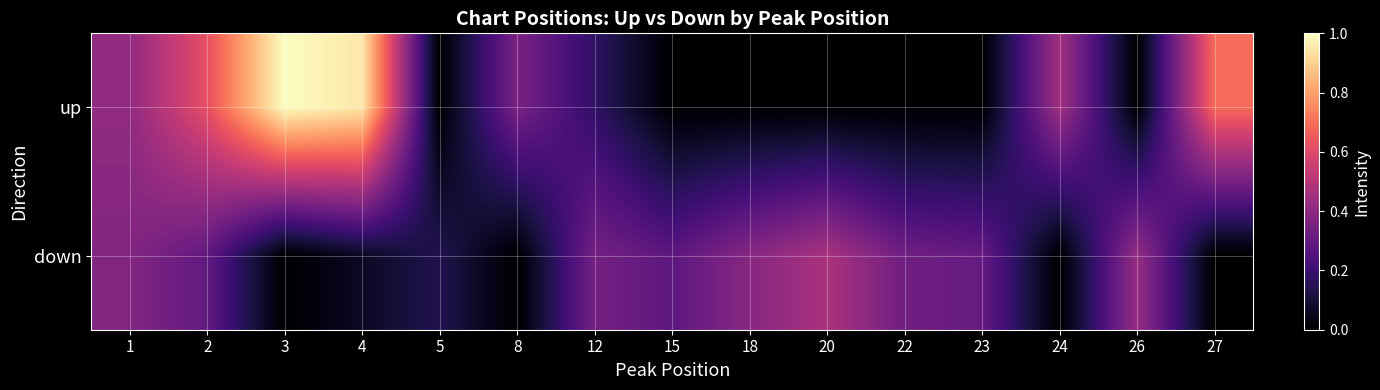

What is the spread (max minus min) of values at 12?

0.2